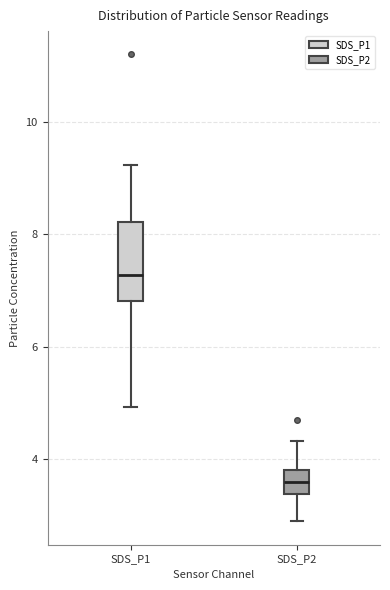

Which box's median line is the lowest?

SDS_P2